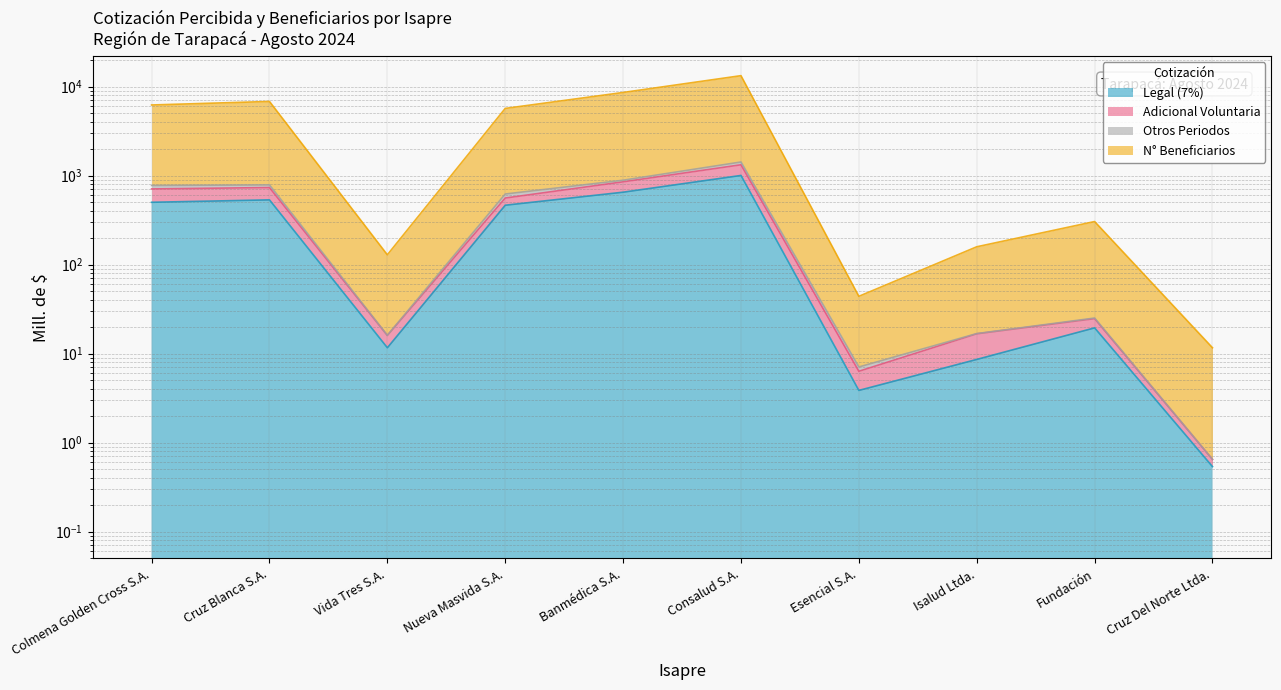

In Adicional Voluntaria, how many points are lower than both neighbors (excluding endpoints)?

2